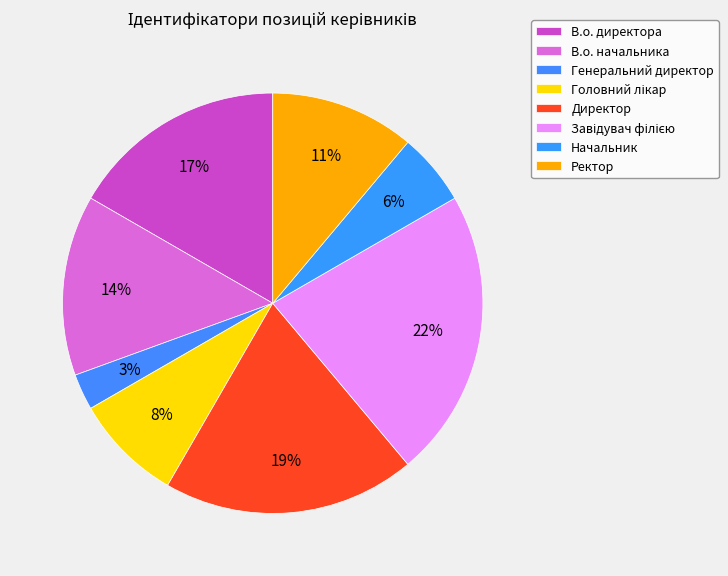

The В.о. директора slice represents 17% of the pie. True or false?

True